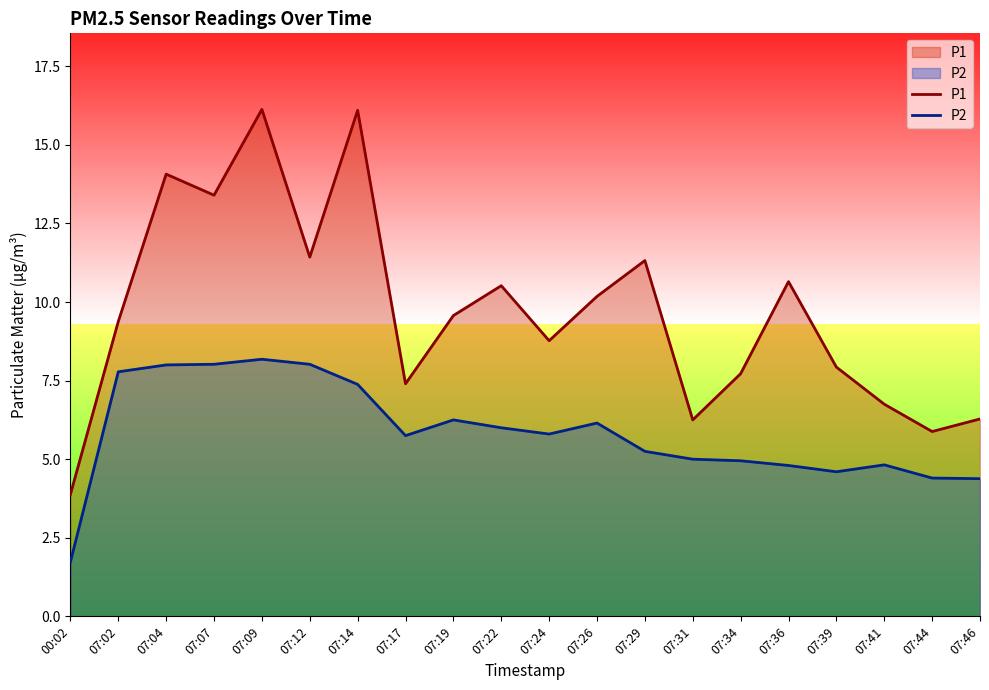

What is the difference between the P1 values at 07:26 and 07:17?

2.8